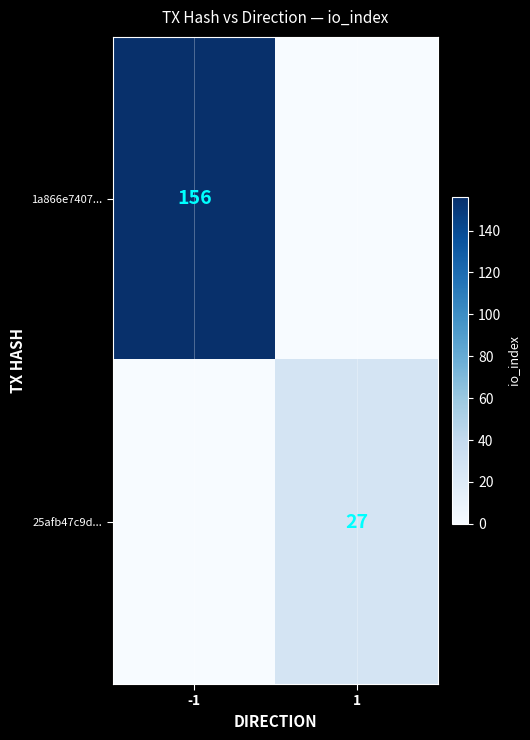

At which category does the chart reach its minimum across all series?

1